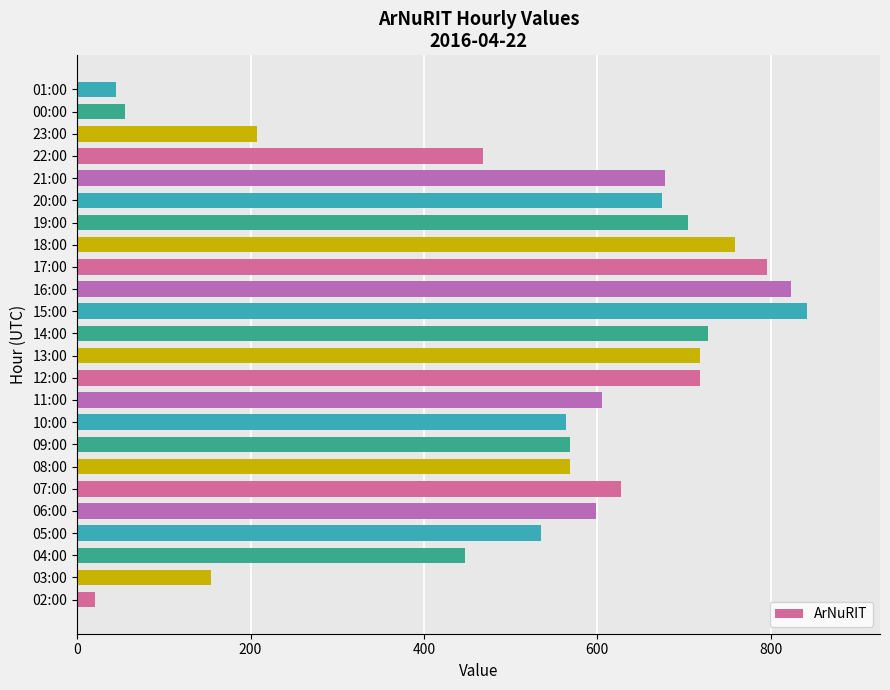

How many data points are less than 606?

12